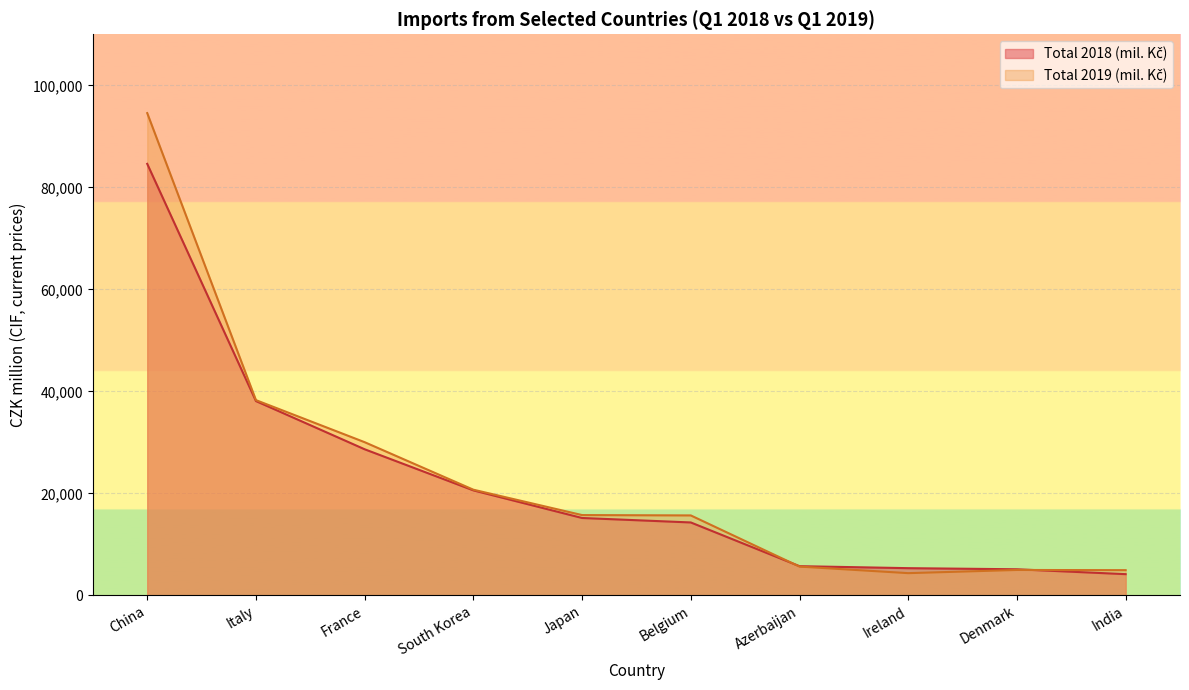

Where is Total 2018 (mil. Kč) nearest to the value 44125?

Italy